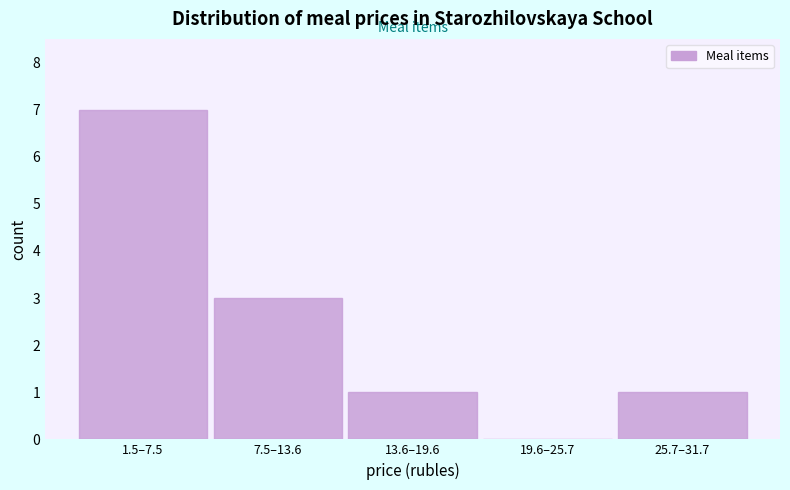

Reading left to right, extract all data points from this chart.

1.5–7.5=7	7.5–13.6=3	13.6–19.6=1	19.6–25.7=0	25.7–31.7=1